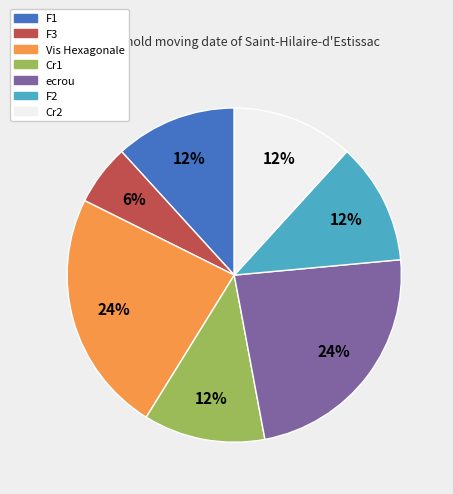

The Cr2 slice represents 17% of the pie. True or false?

False